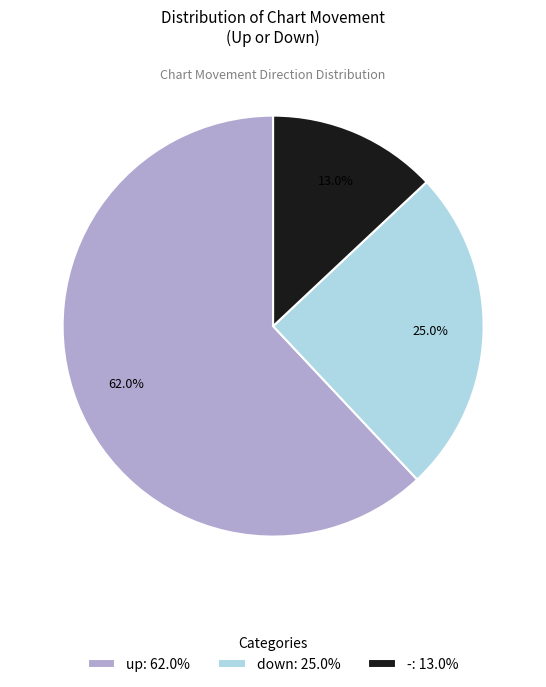

Count the number of slices in the pie.

3